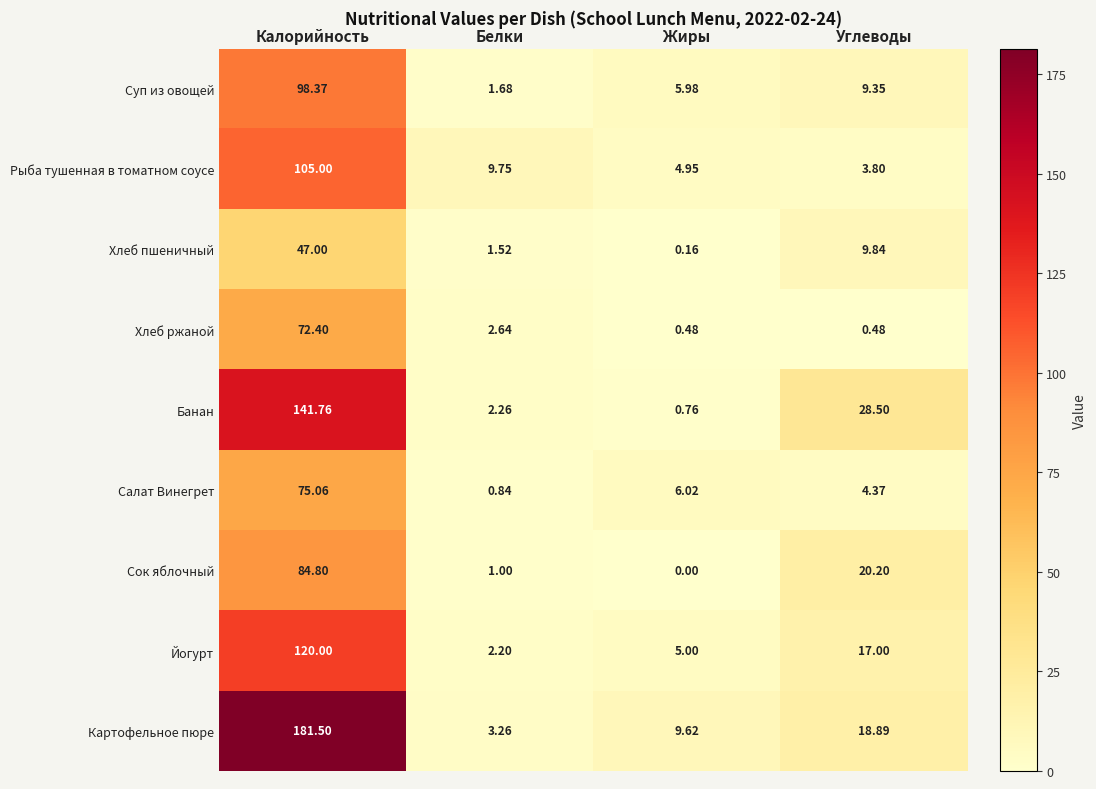

At which label is Сок яблочный closest to 42?

Углеводы